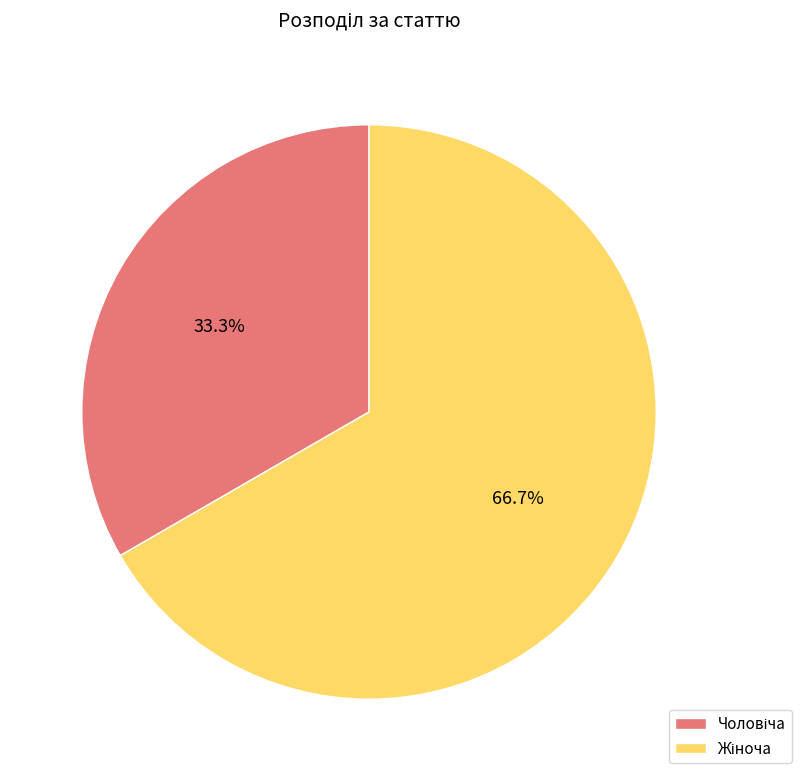

Is there a majority slice in this chart?

Yes